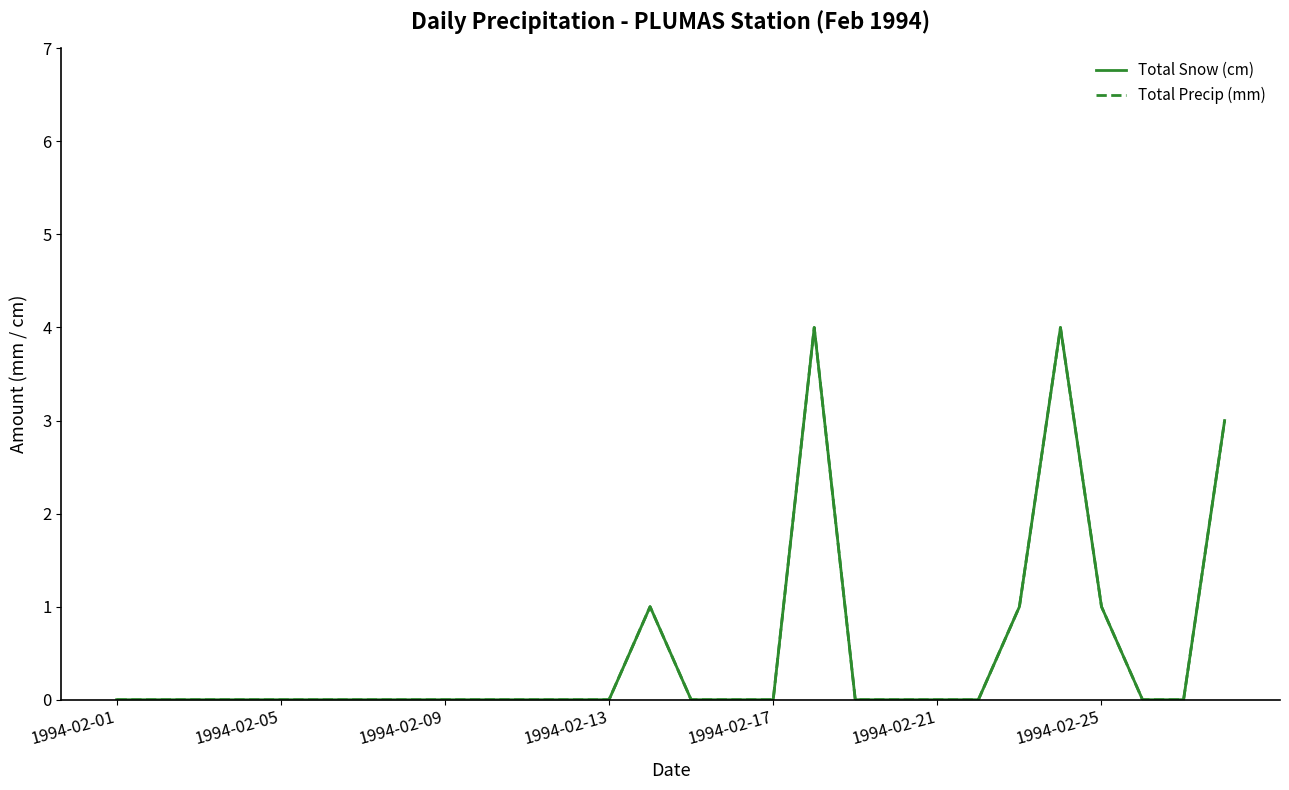

Which series has the largest range (max minus min)?

Total Snow (cm)